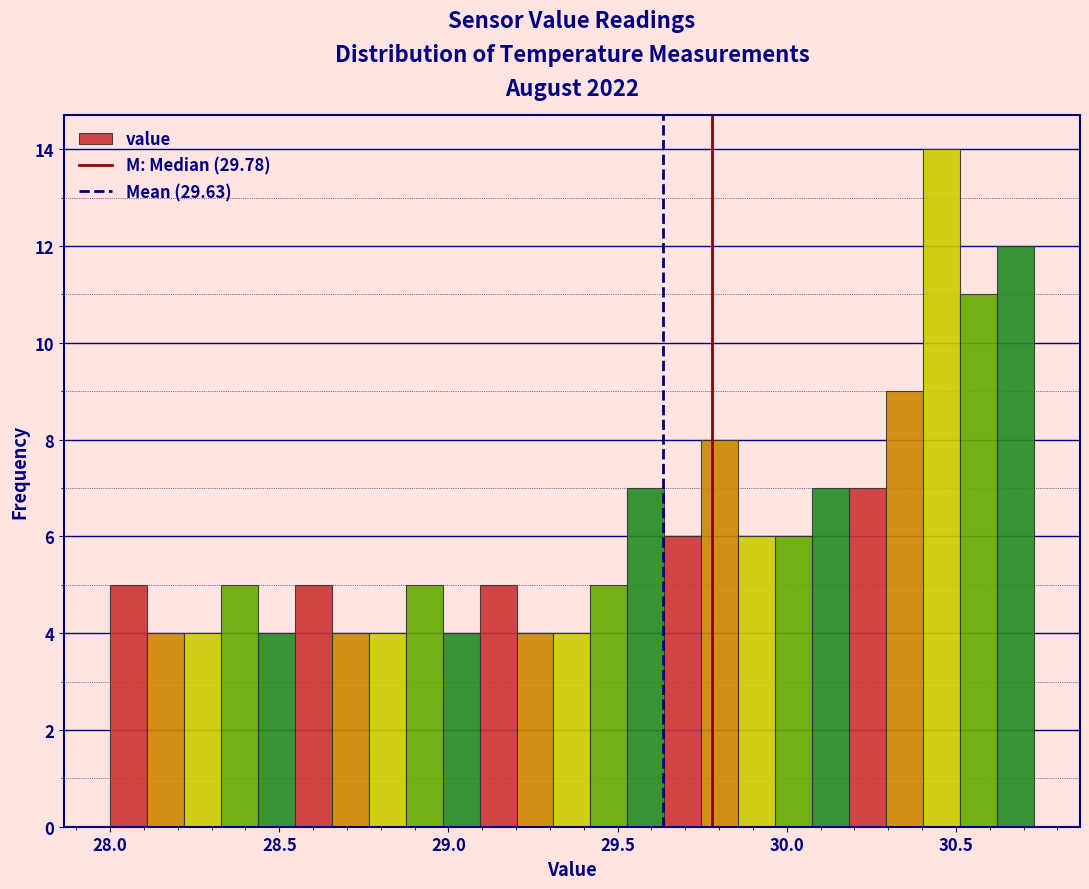

Around what value on the x-axis is the tallest bar? Give the approximate position of its centre, as read against the axis.

30.45